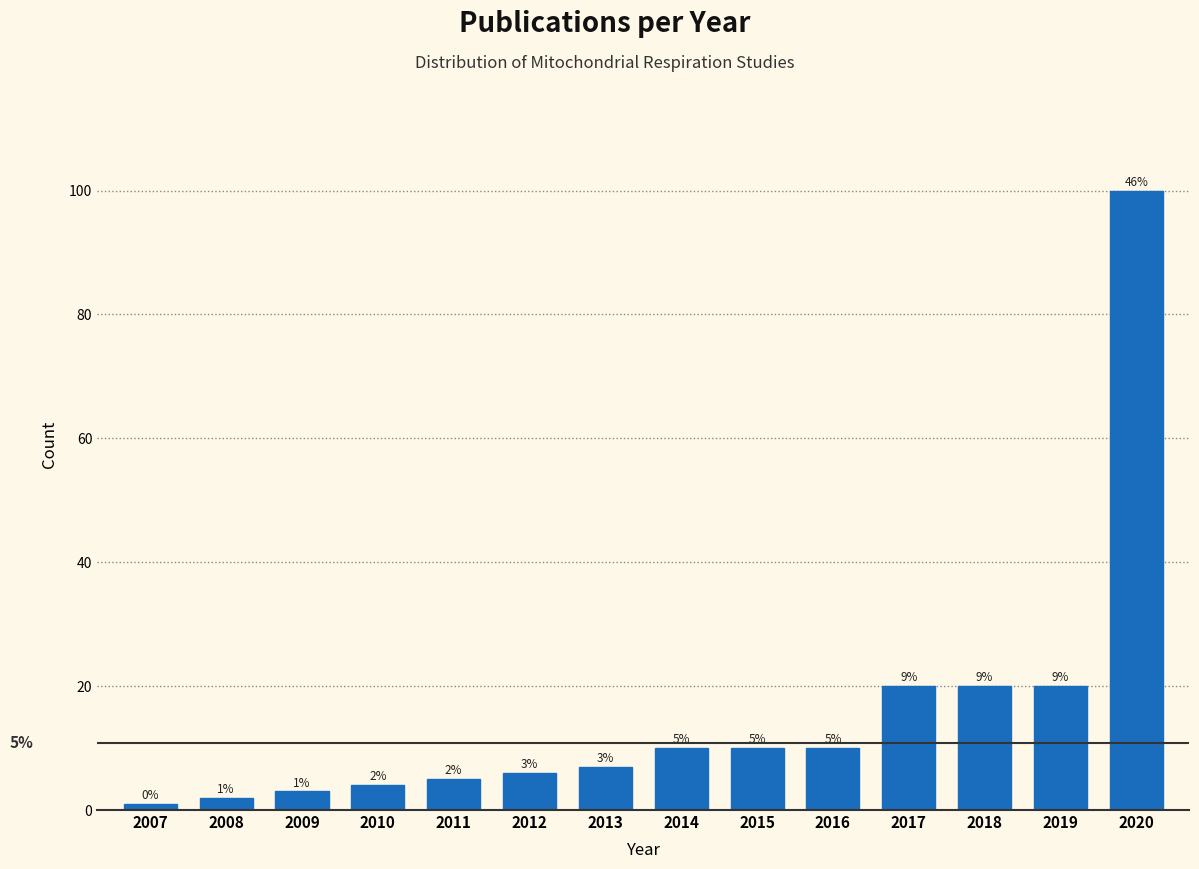

Reading left to right, what are all the values shown in this chart?

2007=1	2008=2	2009=3	2010=4	2011=5	2012=6	2013=7	2014=10	2015=10	2016=10	2017=20	2018=20	2019=20	2020=100